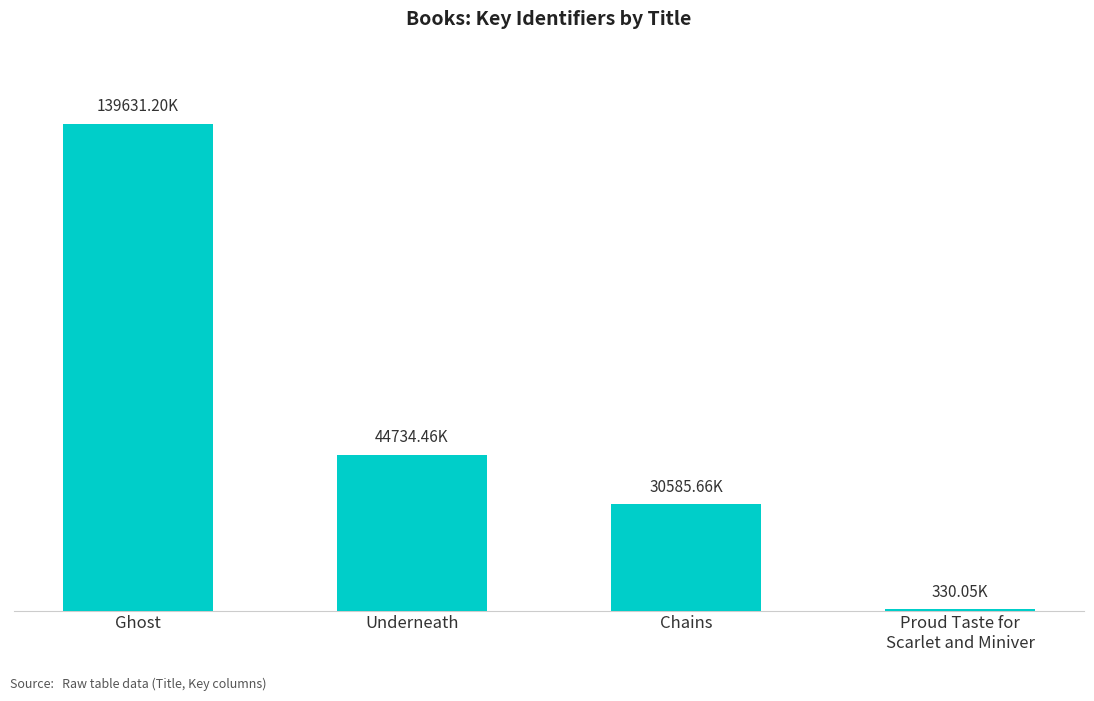

At which category does the chart reach its peak across all series?

Ghost